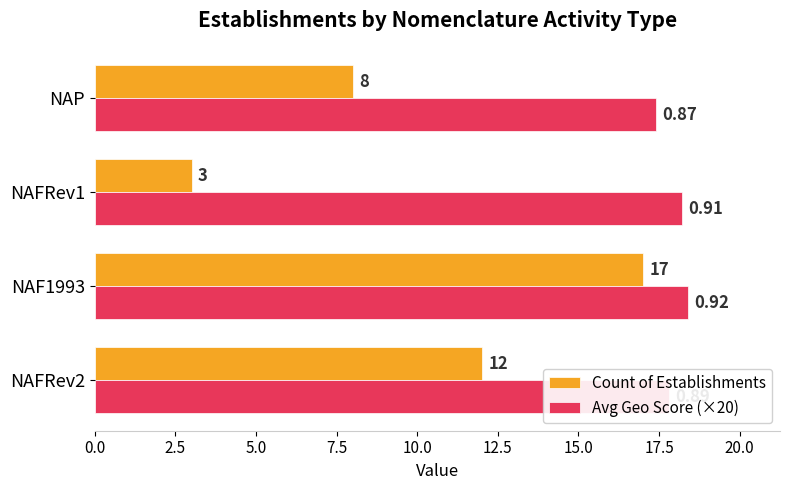

What is the sum of all Count of Establishments values?

40.0